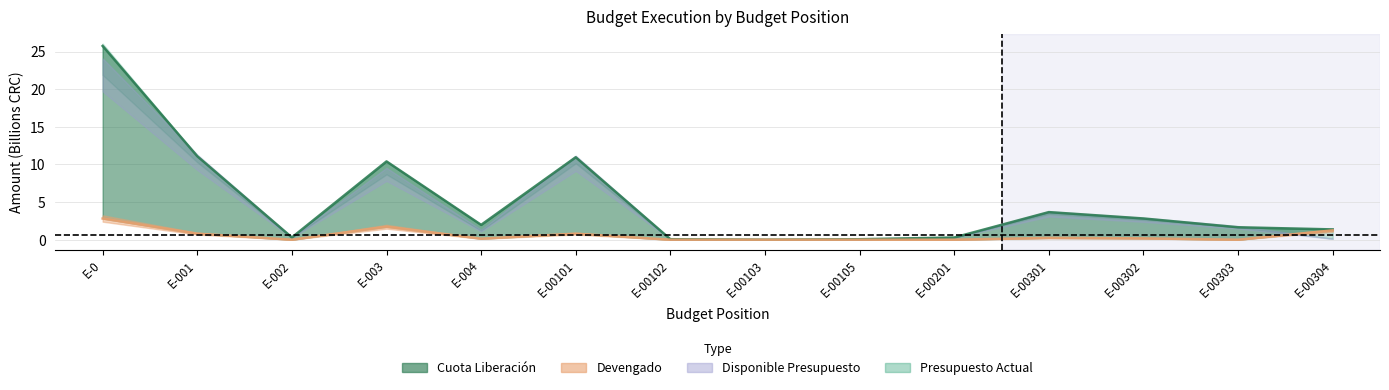

What is the average value of the Devengado series?

0.6